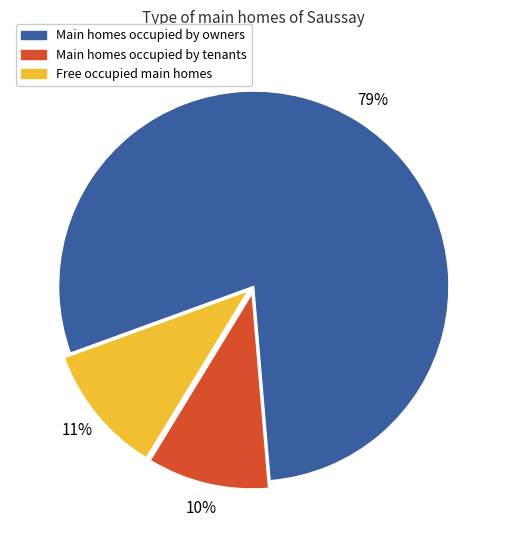

Is there a majority slice in this chart?

Yes